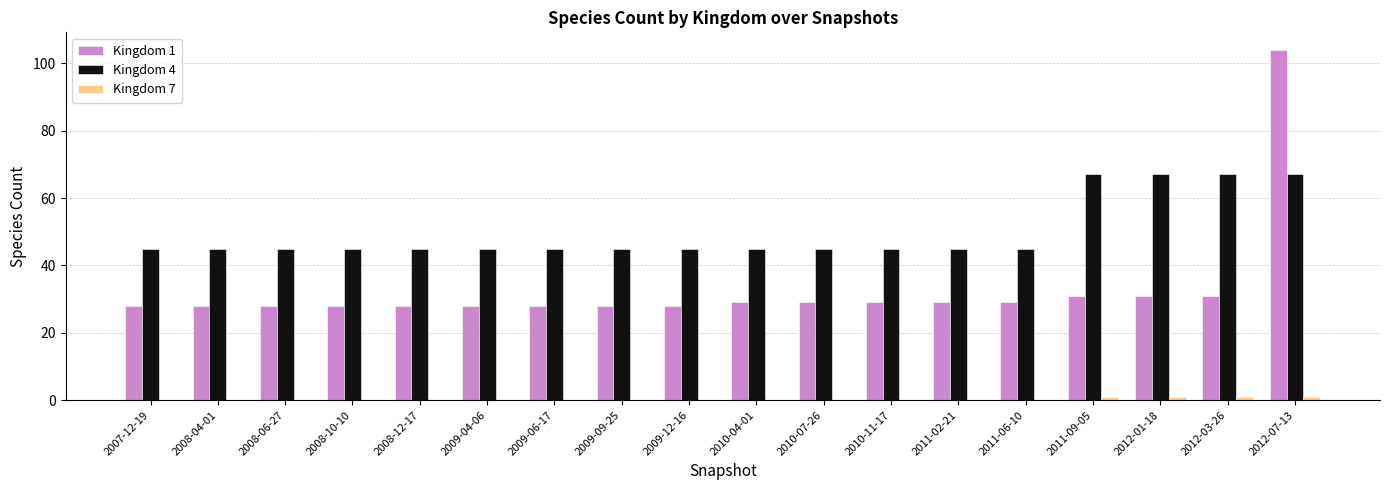

Which label corresponds to the largest value in the chart?

2012-07-13